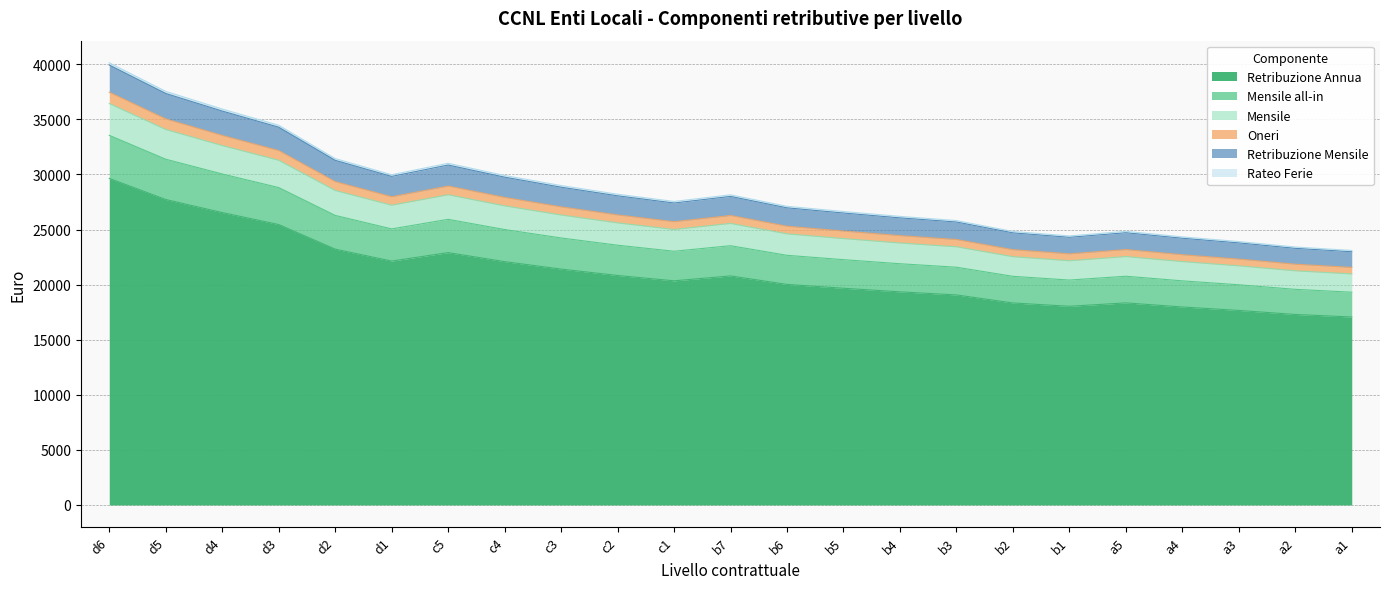

What are all the series names shown in the legend?

Retribuzione Annua, Mensile all-in, Mensile, Oneri, Retribuzione Mensile, Rateo Ferie